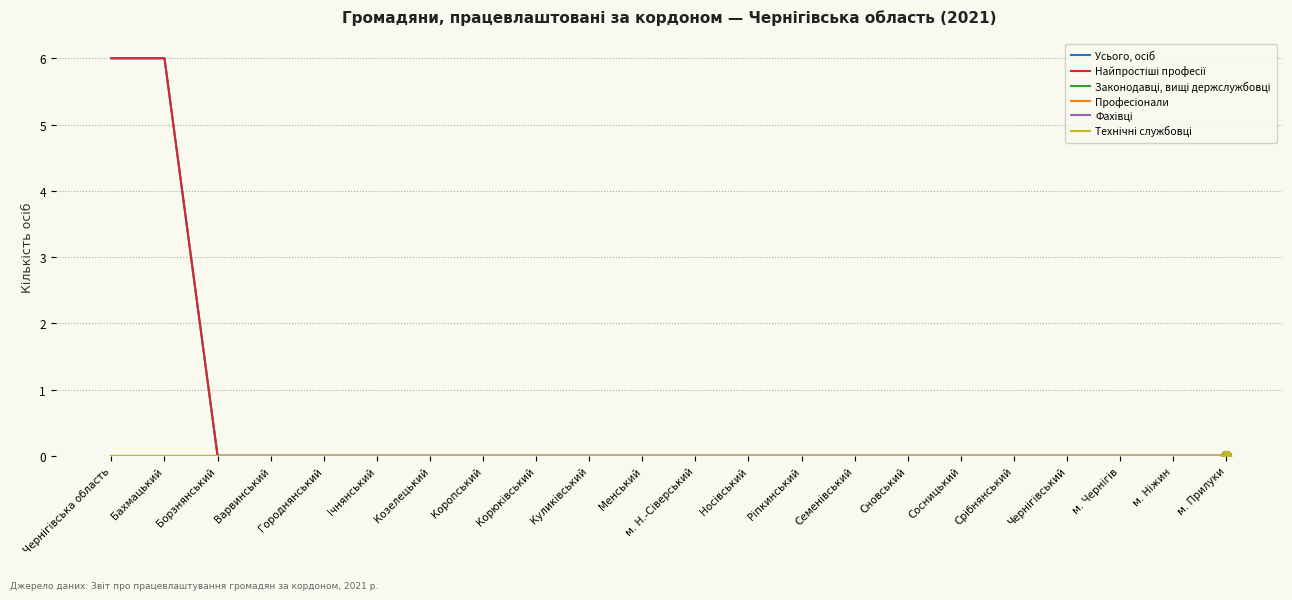

What is the highest value of the Усього, осіб series?

6